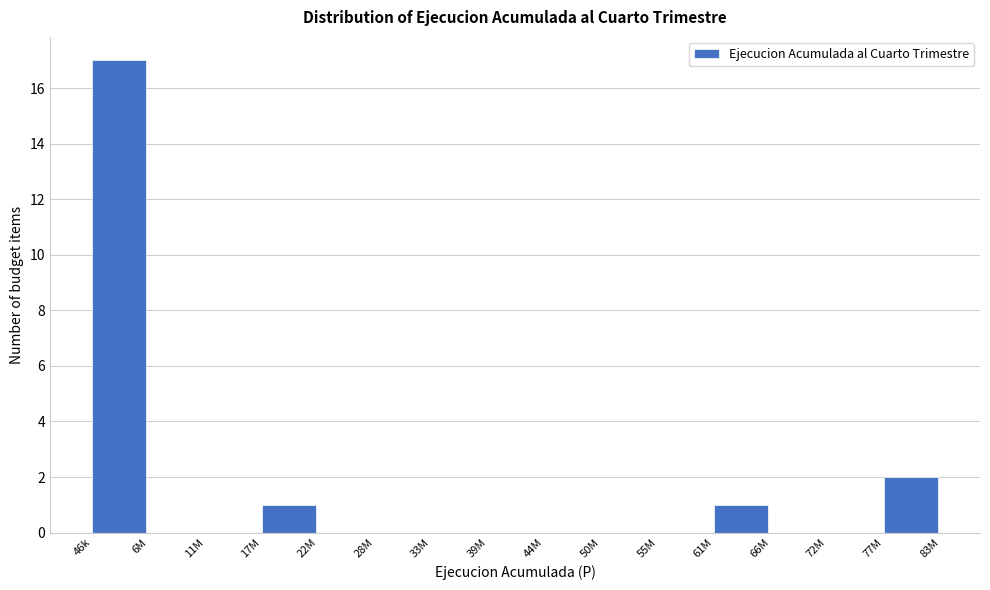

Reading left to right, transcribe all the data shown in this chart.

46k=17	6M=0	11M=0	17M=1	22M=0	28M=0	33M=0	39M=0	44M=0	50M=0	55M=0	61M=1	66M=0	72M=0	77M=2